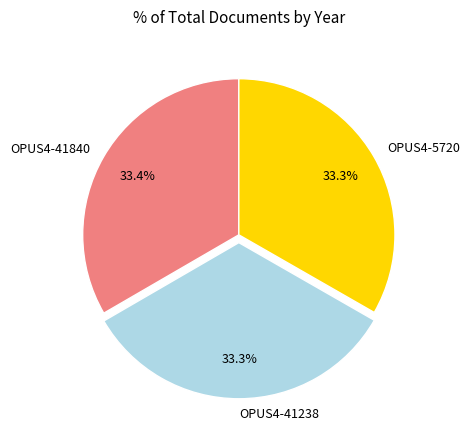

Does OPUS4-41238 account for over 50% of the chart?

No